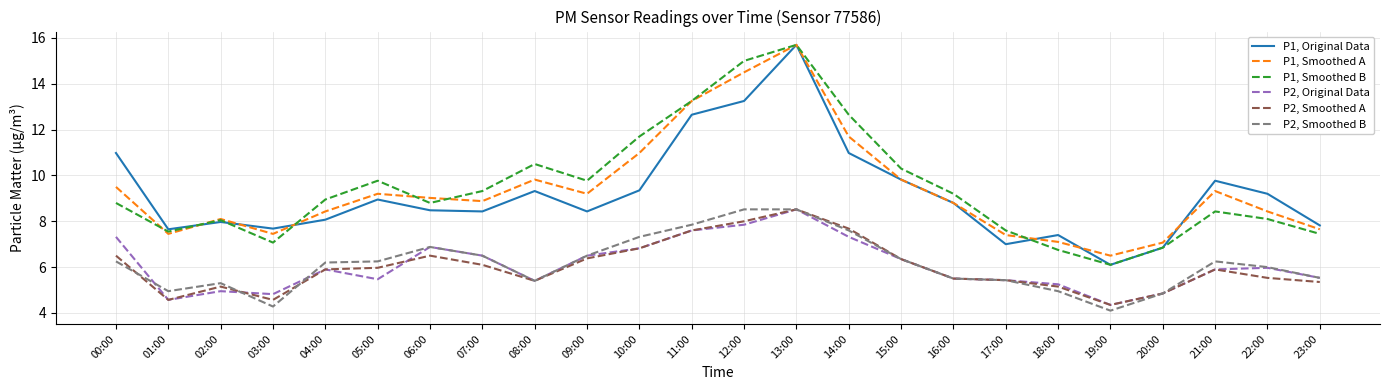

What position from the left is 15:00?

16